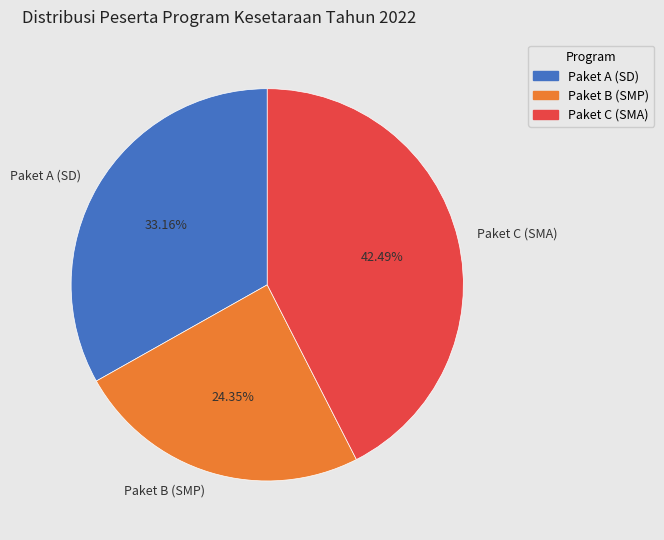

Do Paket B (SMP) and Paket C (SMA) together represent more than half of the pie?

Yes